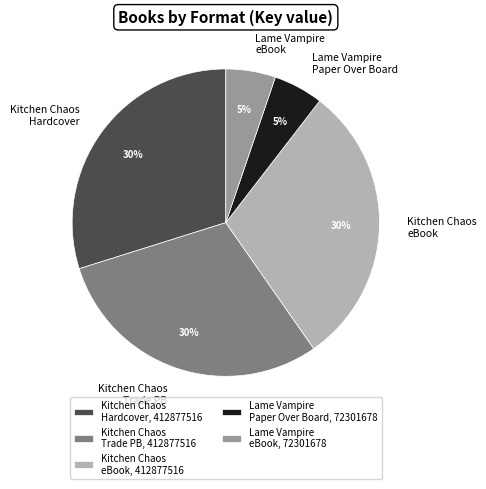

Which has a higher value, Kitchen Chaos eBook or Lame Vampire eBook?

Kitchen Chaos eBook